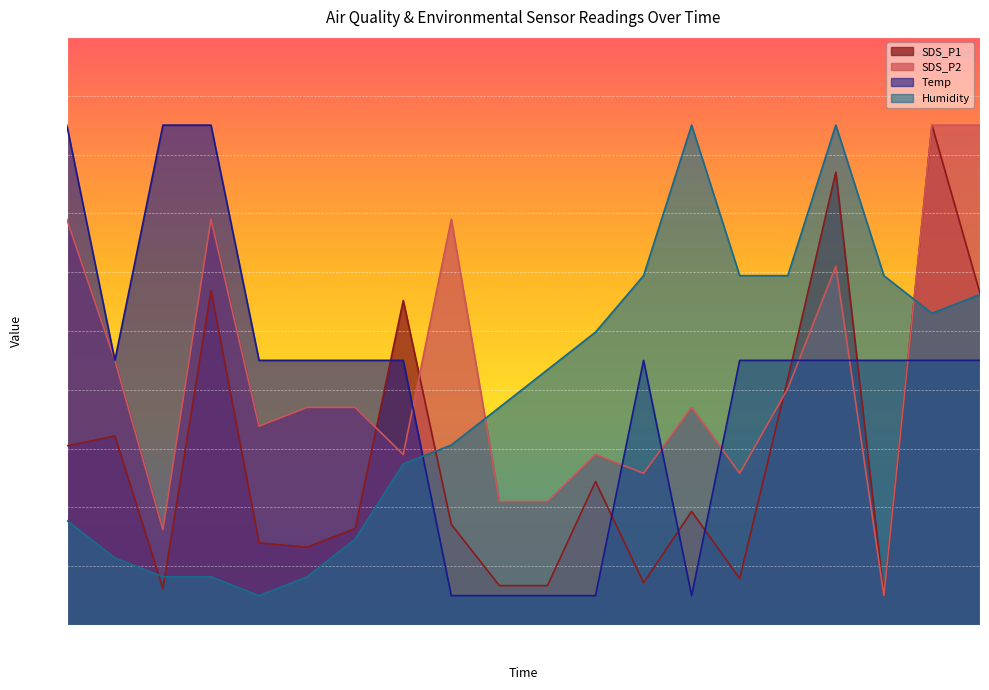

The SDS_P1 series shows 15.2 at 00:38. True or false?

False